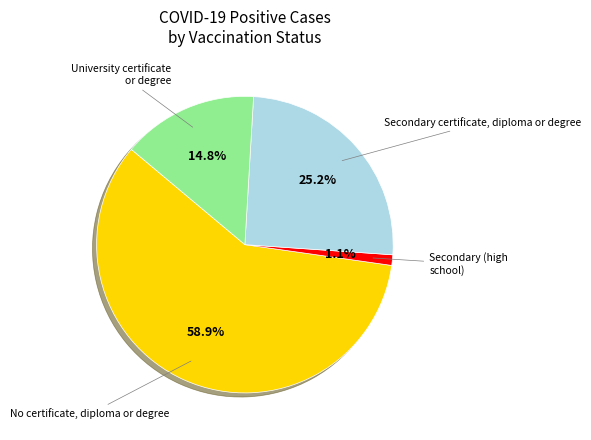

Is there a majority slice in this chart?

Yes